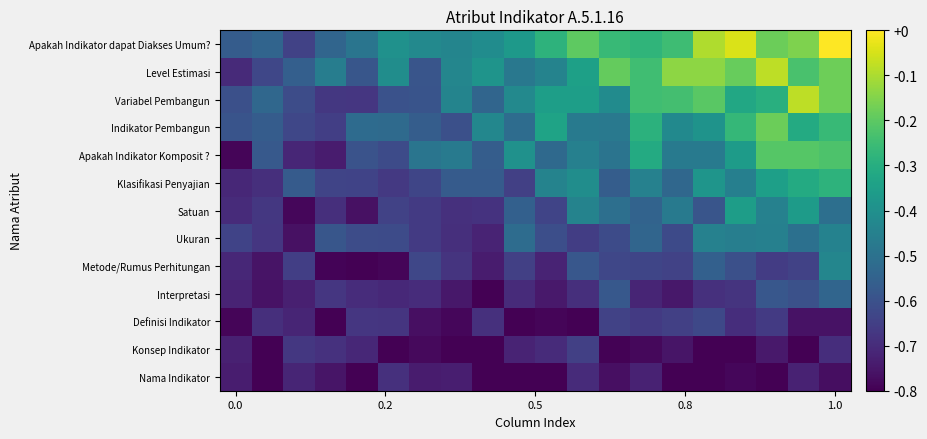

At which category is the sum across all series the highest?

1.0